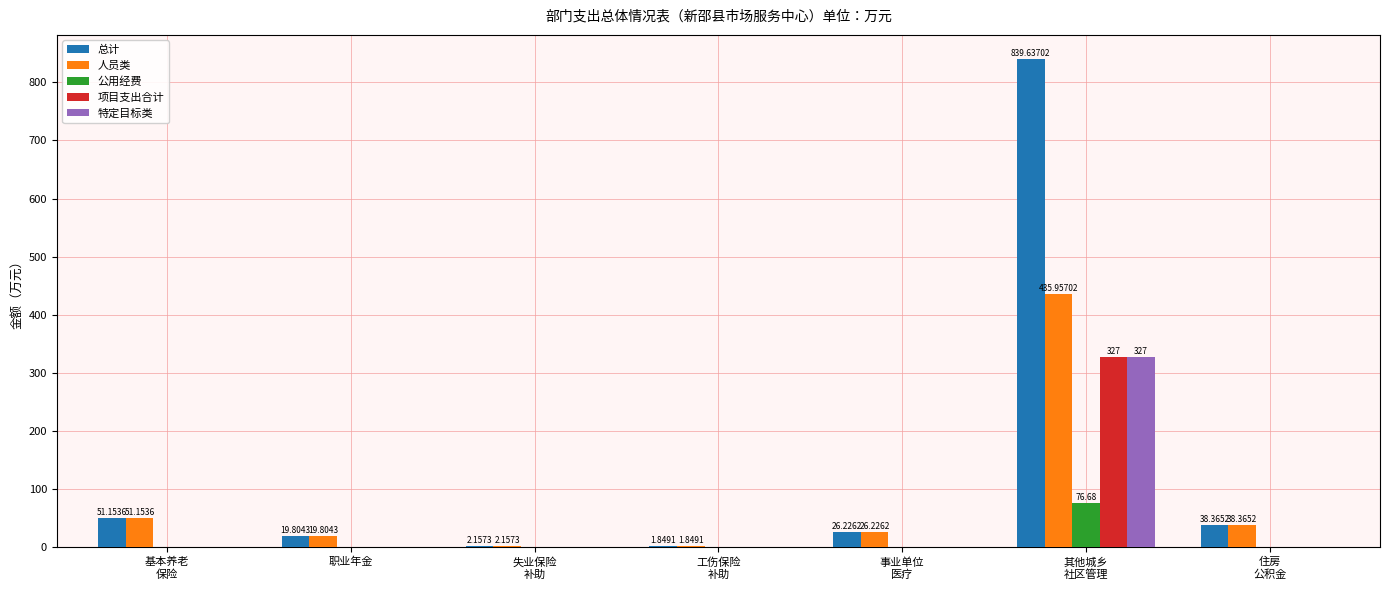

What is the sum of all 公用经费 values?

76.7